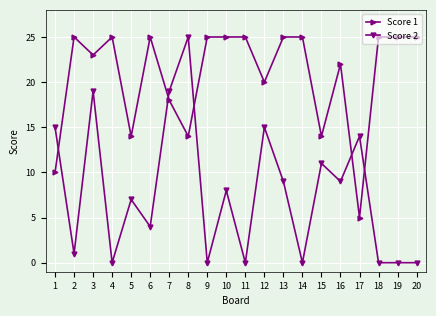

At which label is Score 2 closest to 12?

15